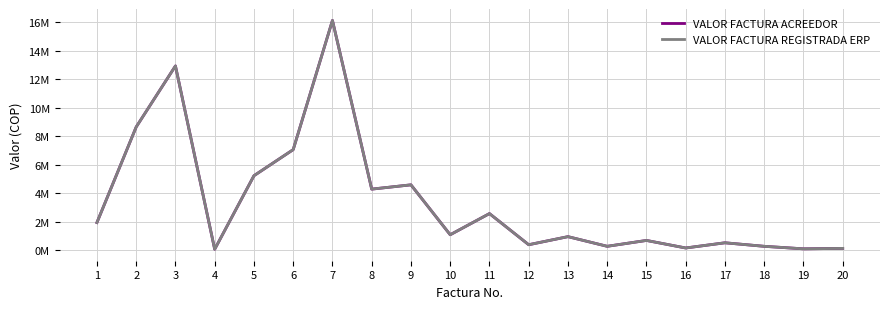

Where does the VALOR FACTURA ACREEDOR series first go above 1103689?

1